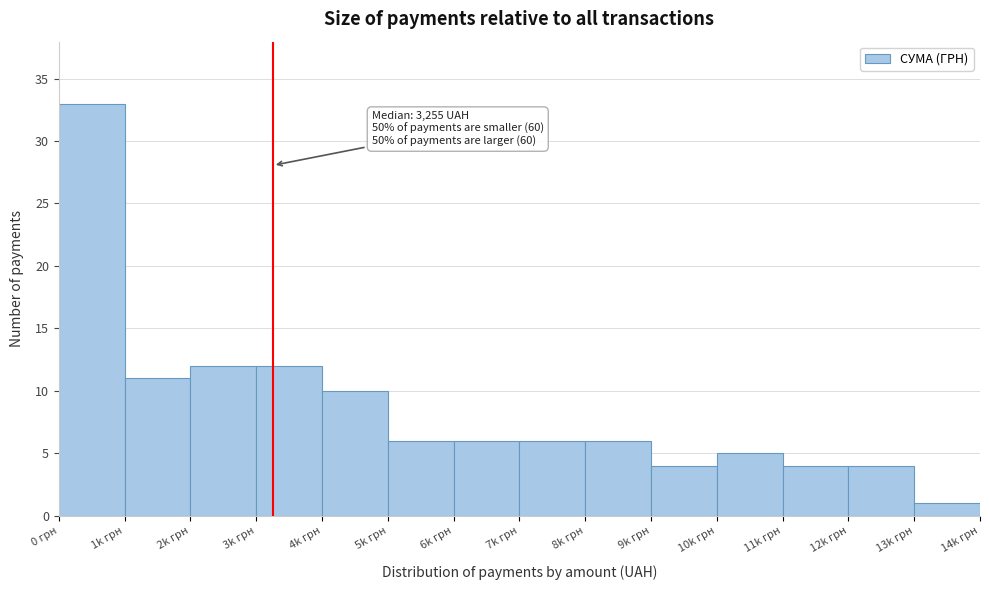

Reading left to right, extract all data points from this chart.

33	11	12	12	10	6	6	6	6	4	5	4	4	1